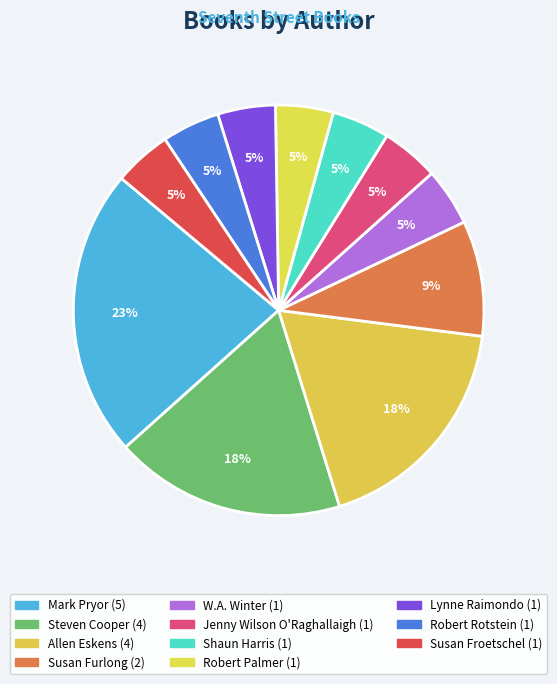

Approximately how many times larger is the value at Jenny Wilson O'Raghallaigh compared to Lynne Raimondo?

1.0